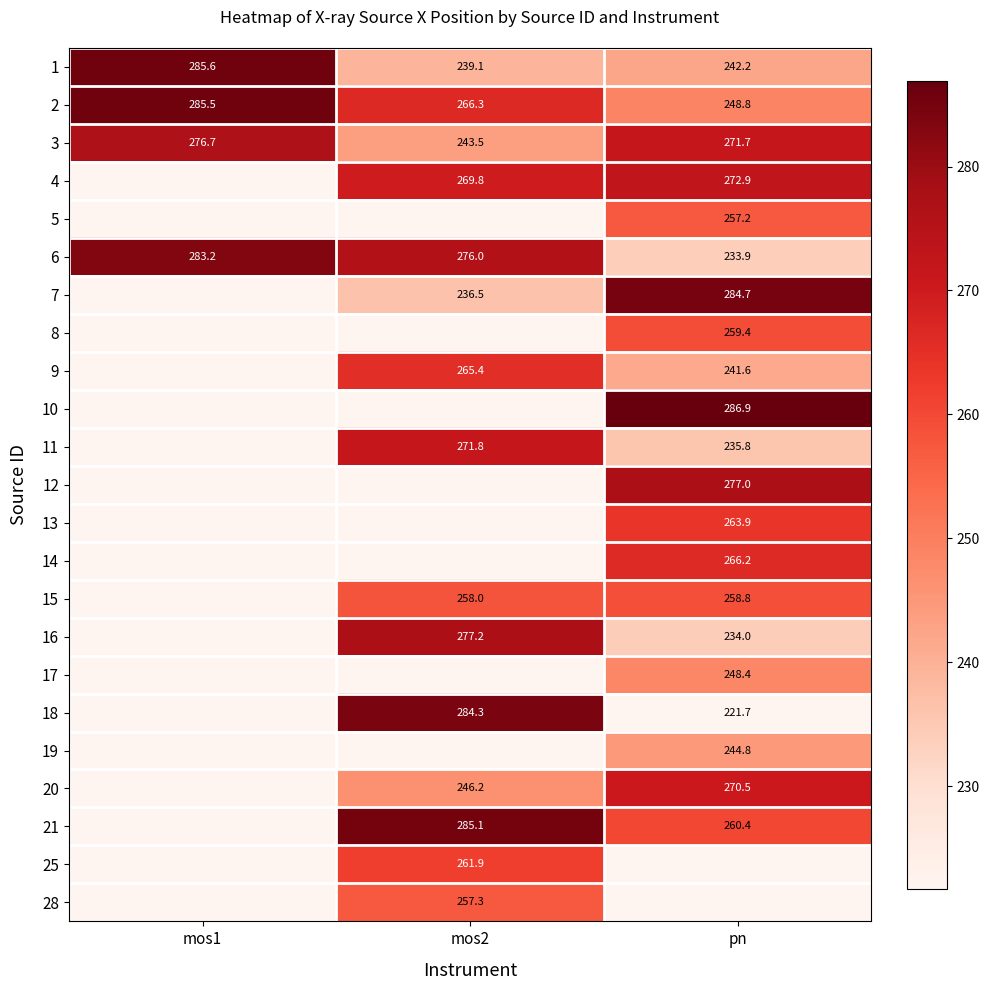

At how many categories does at least one series exceed 241?

3